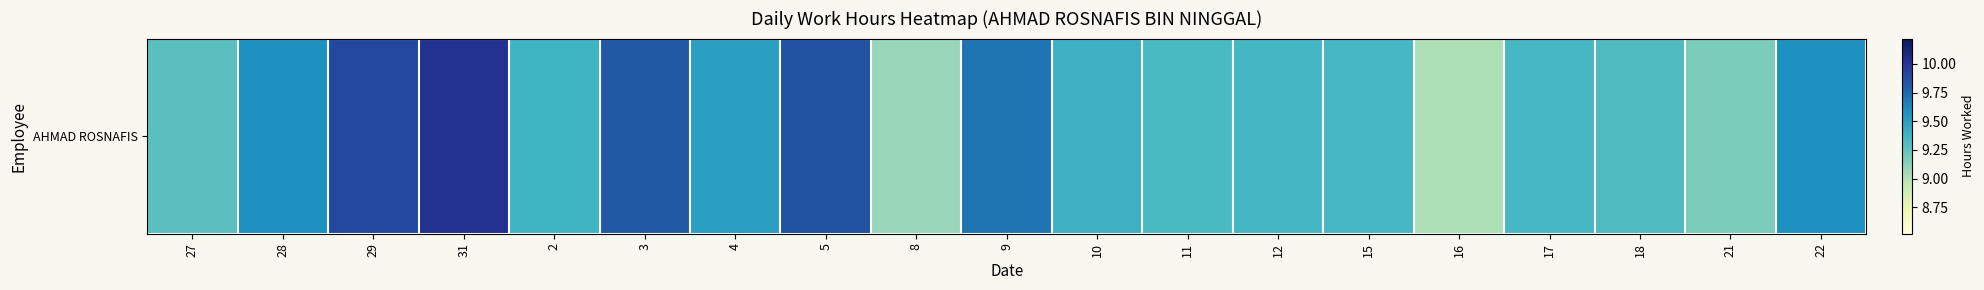

Count the number of categories in the chart.

19